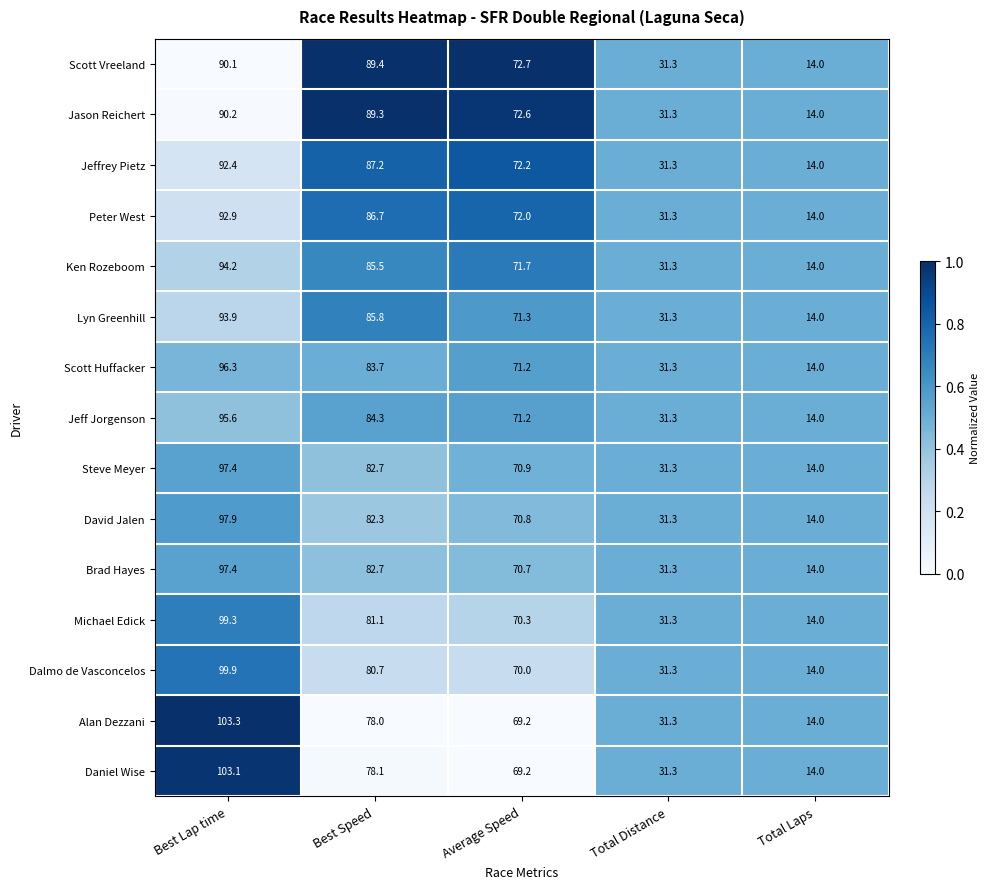

Which category has the lowest value across all series?

Total Laps